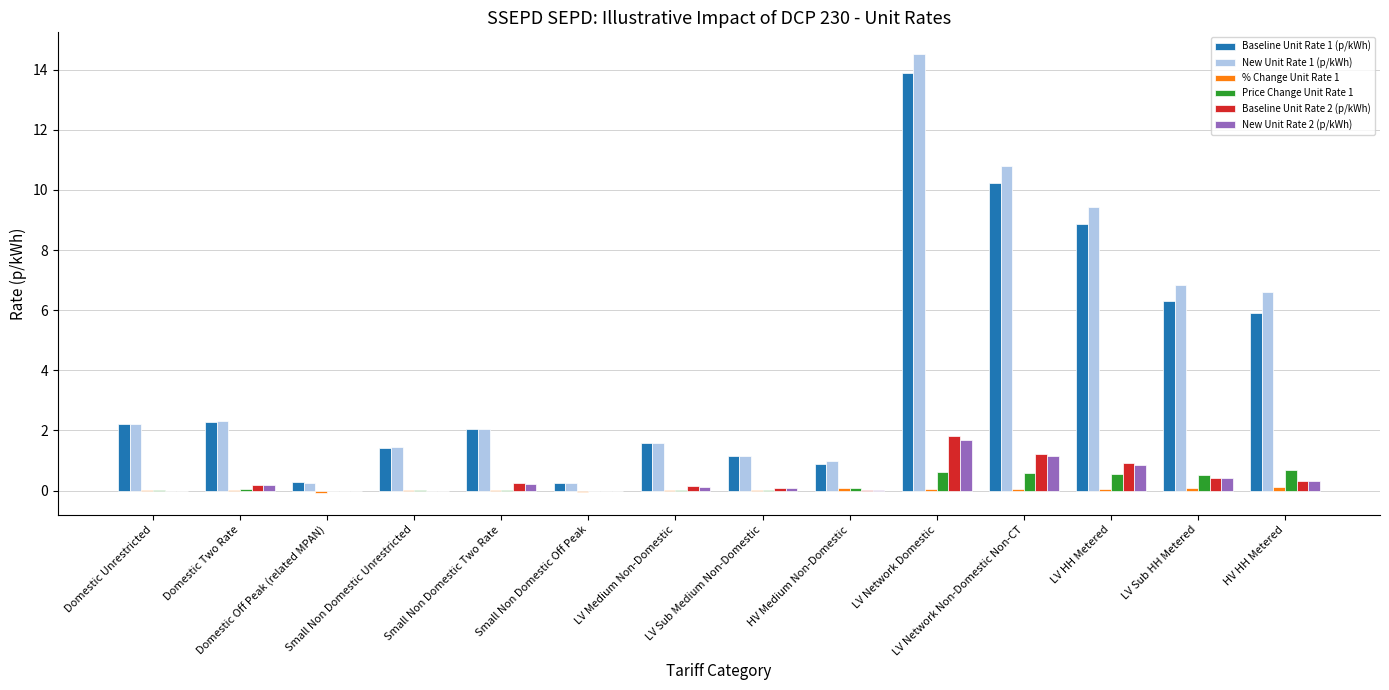

How many categories are shown in the chart?

14